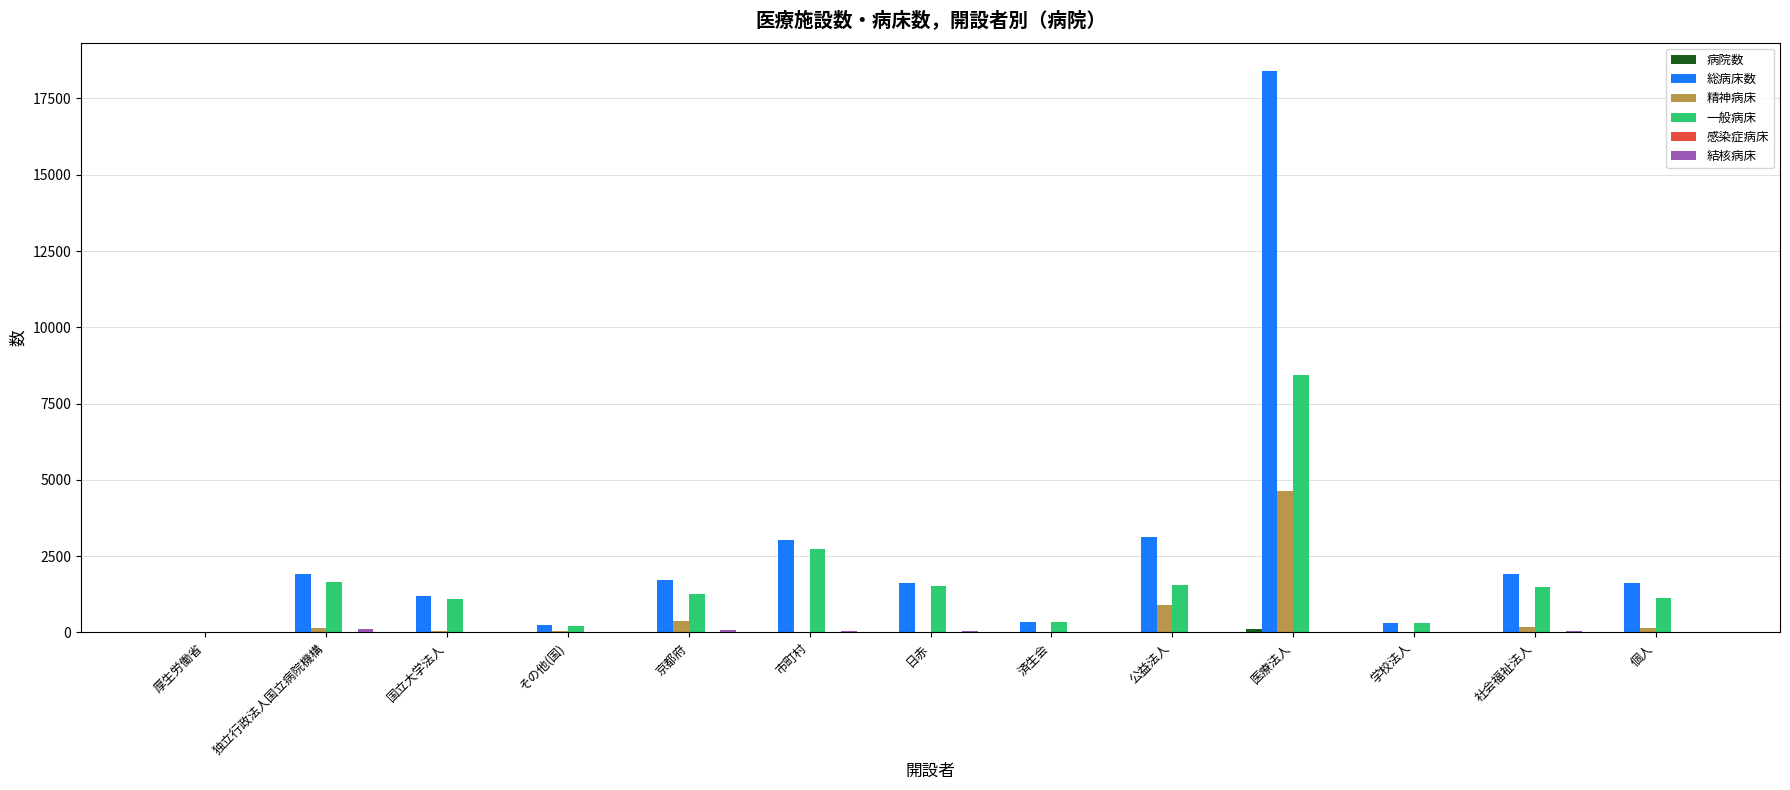

Which series has the largest total across all categories?

総病床数